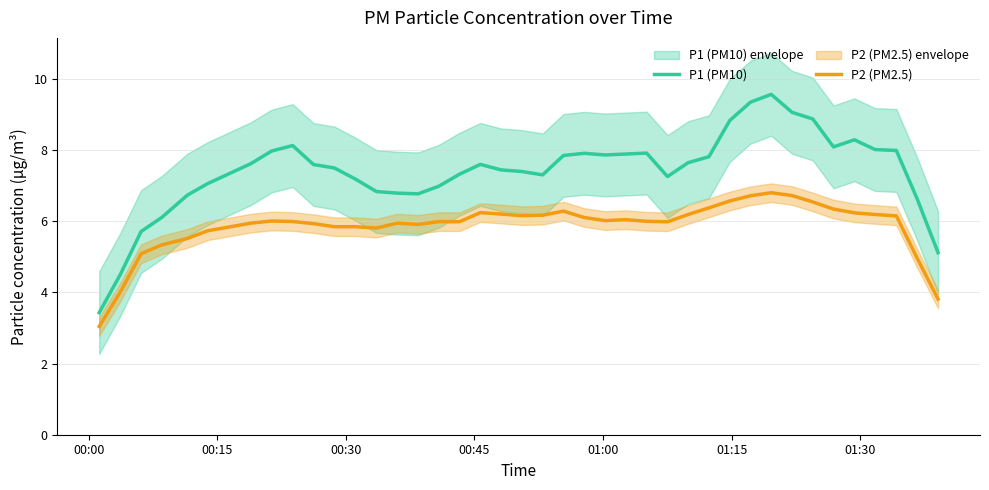

What is the lowest value of the P2 (PM2.5) series?

3.0